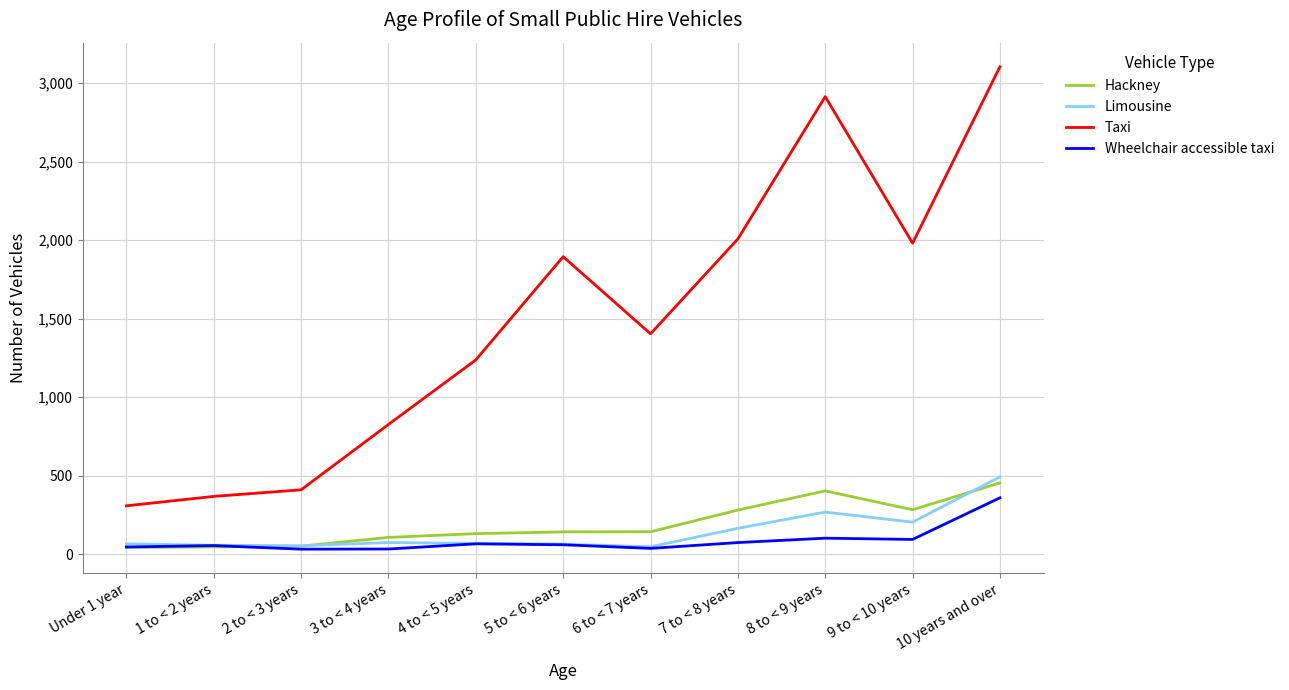

What is the total value across all series at Under 1 year?

467